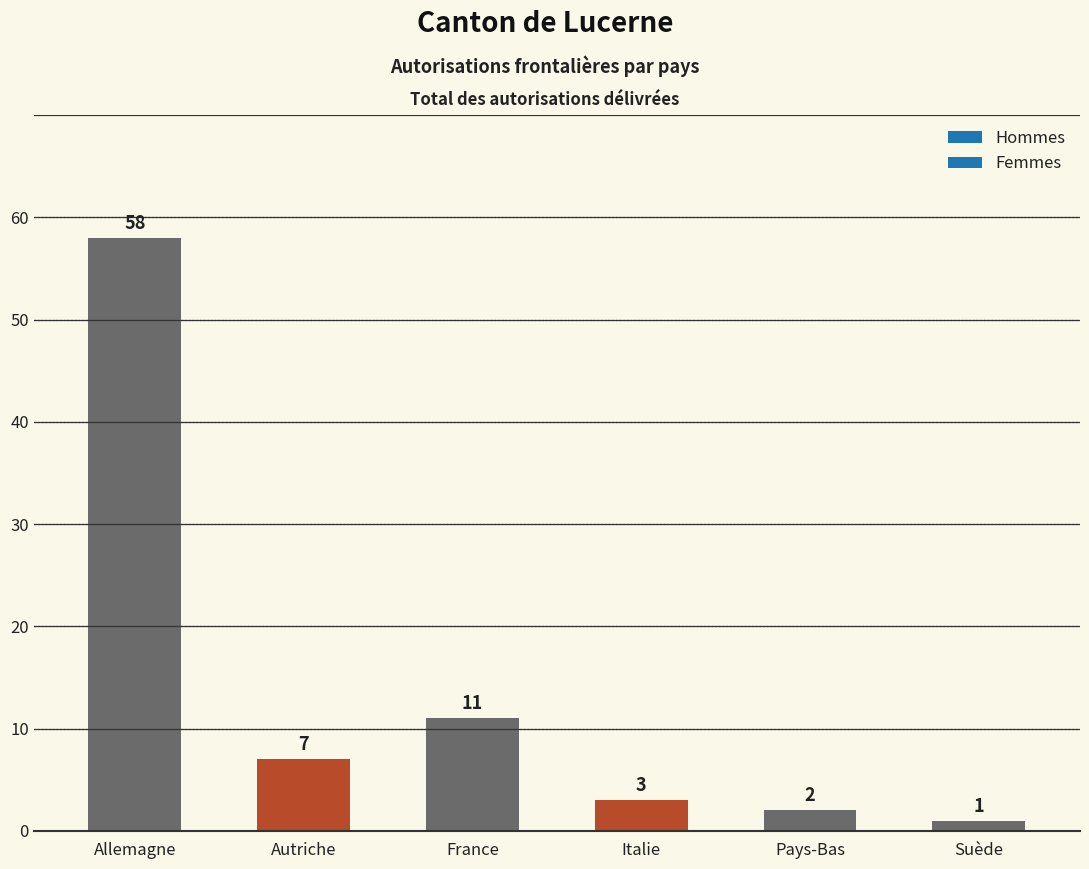

At Pays-Bas, list the series in order from smallest to largest.

Femmes, Hommes